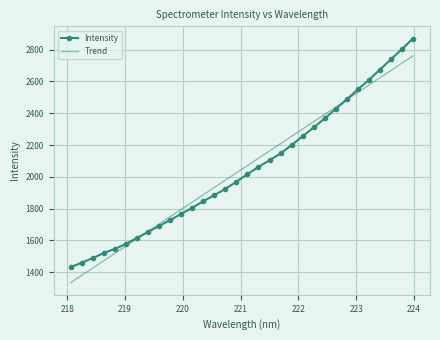

Which series has the largest range (max minus min)?

Intensity